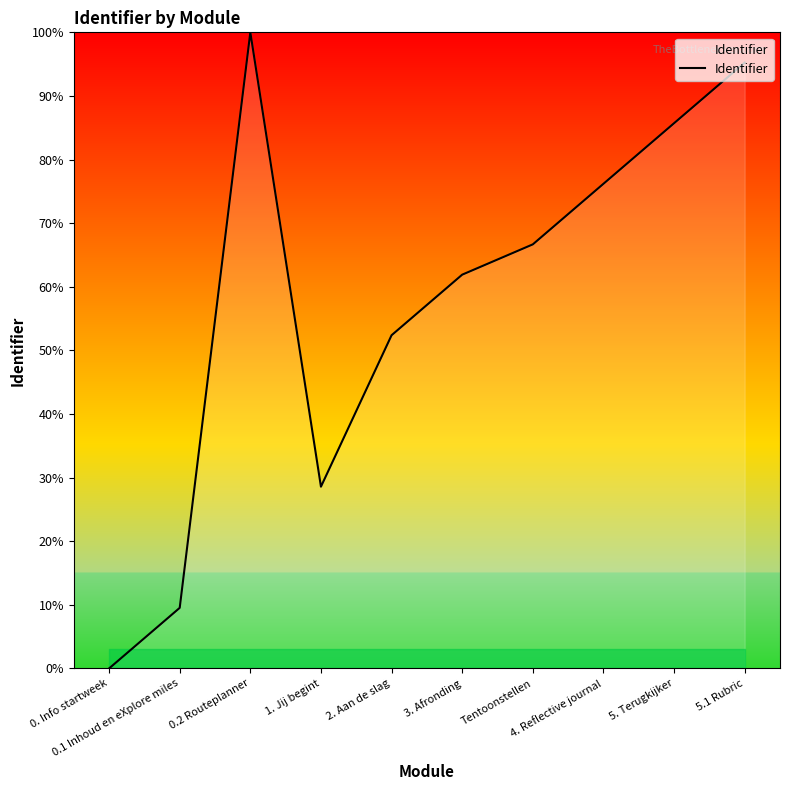

The chart shows a value of 9.5 at 0.1 Inhoud en eXplore miles. True or false?

True